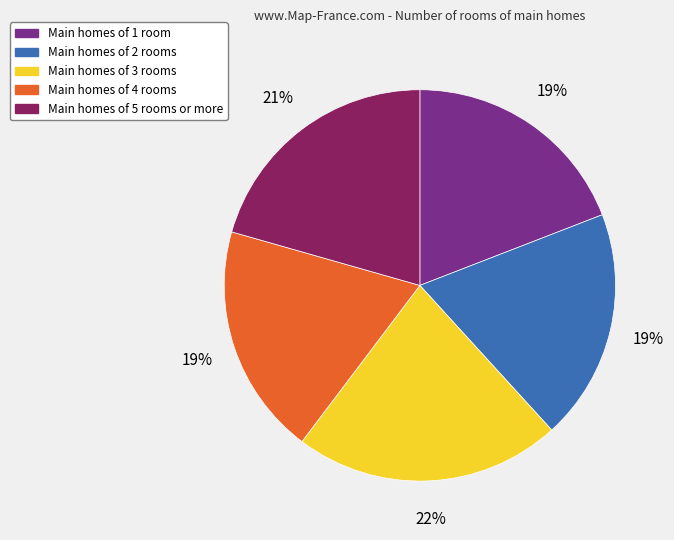

Which has a higher value, Main homes of 5 rooms or more or Main homes of 3 rooms?

Main homes of 3 rooms